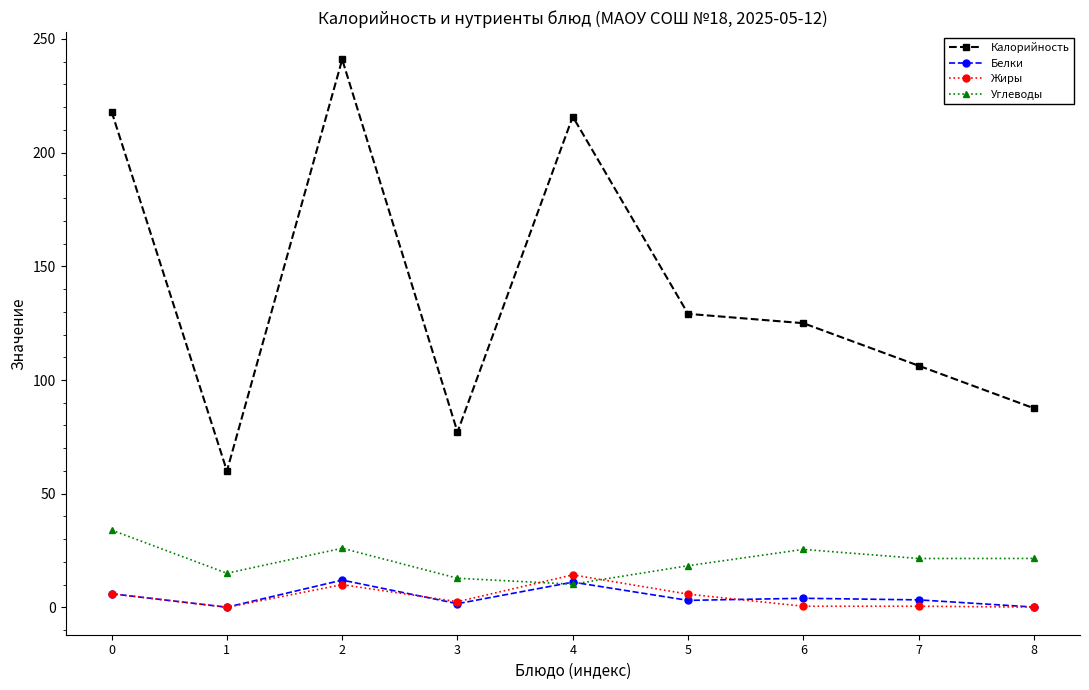

Which series has the largest total across all categories?

Калорийность